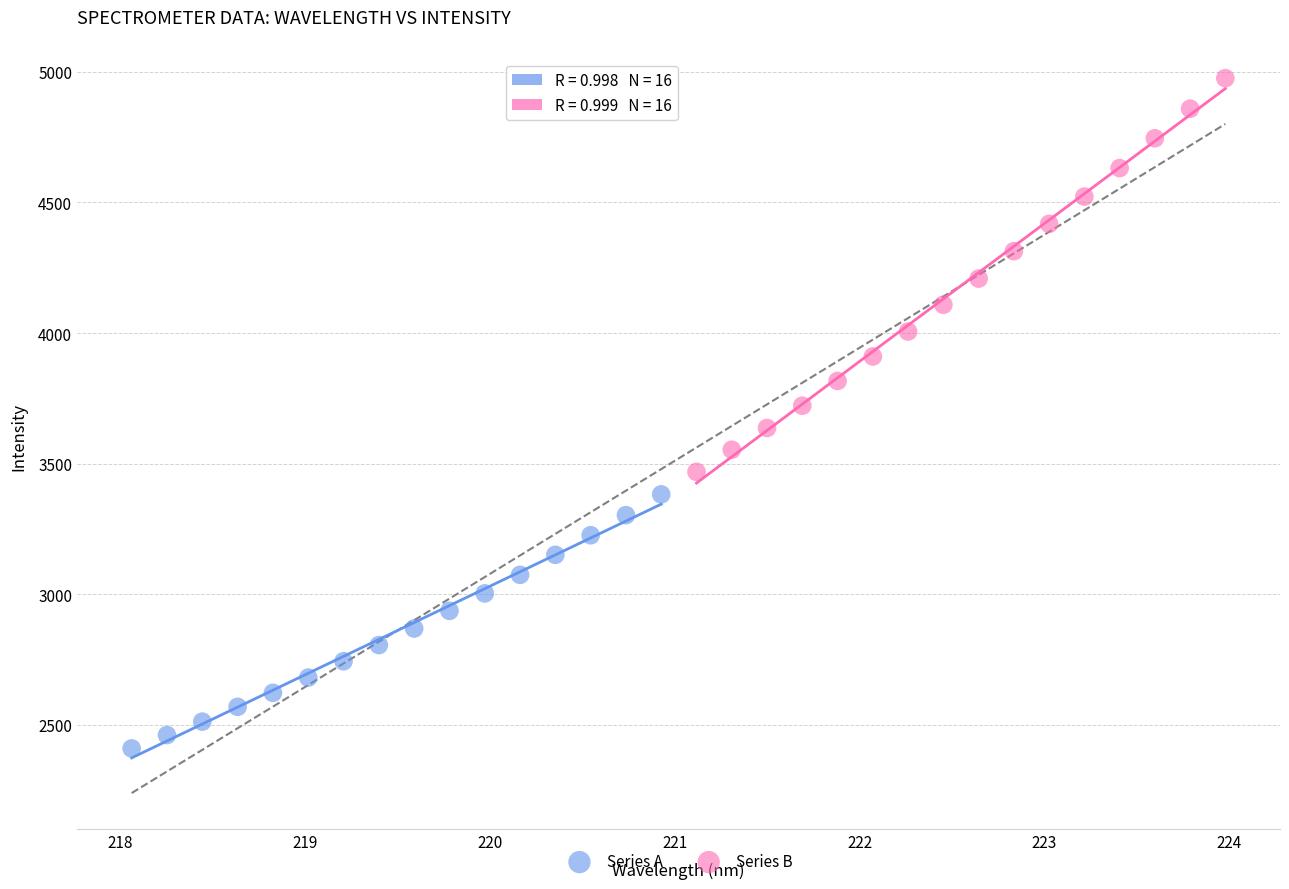

What are all the series names shown in the legend?

Series A, Series B